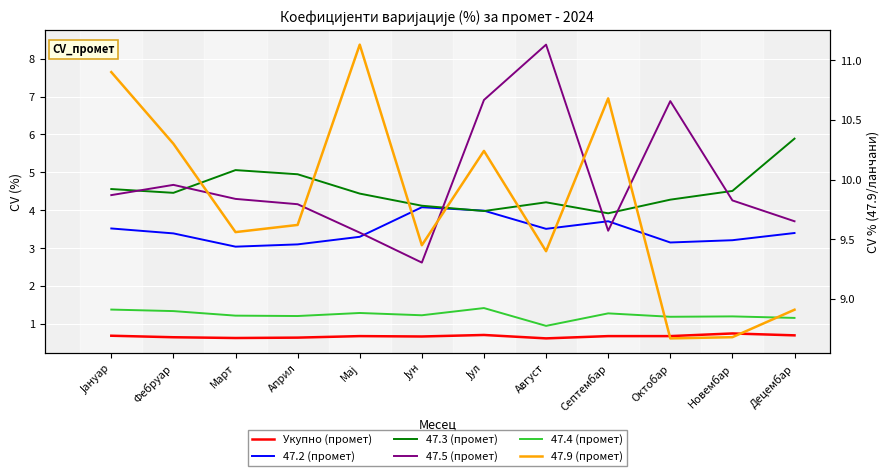

What is the value of the 47.4 (промет) point at the 3rd from the left?

1.2